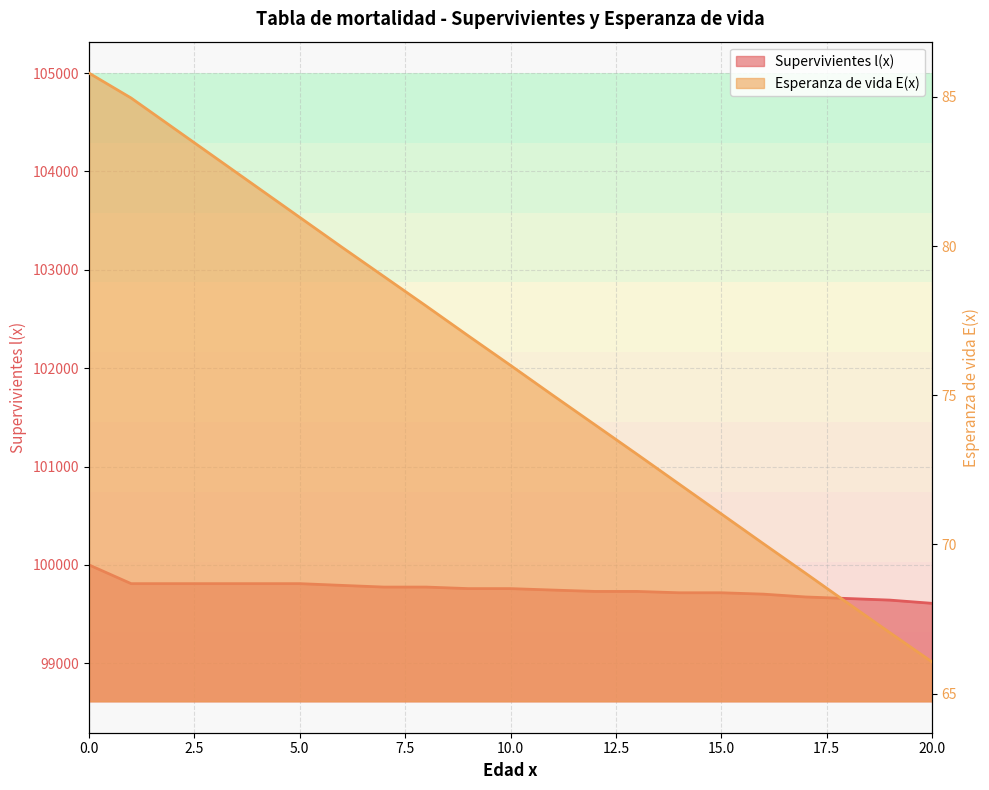

The value of Supervivientes l(x) at 18 is 38608.1. True or false?

False